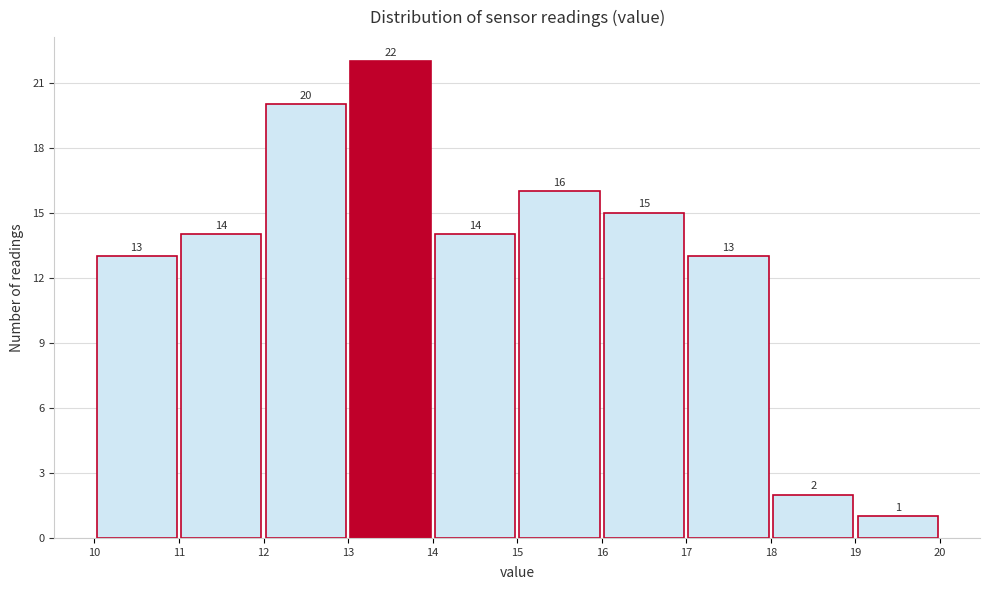

Reading left to right, transcribe this chart: for each bar, give the range it covers on the x-axis and its height.

10 to 11: 13
11 to 12: 14
12 to 13: 20
13 to 14: 22
14 to 15: 14
15 to 16: 16
16 to 17: 15
17 to 18: 13
18 to 19: 2
19 to 20: 1